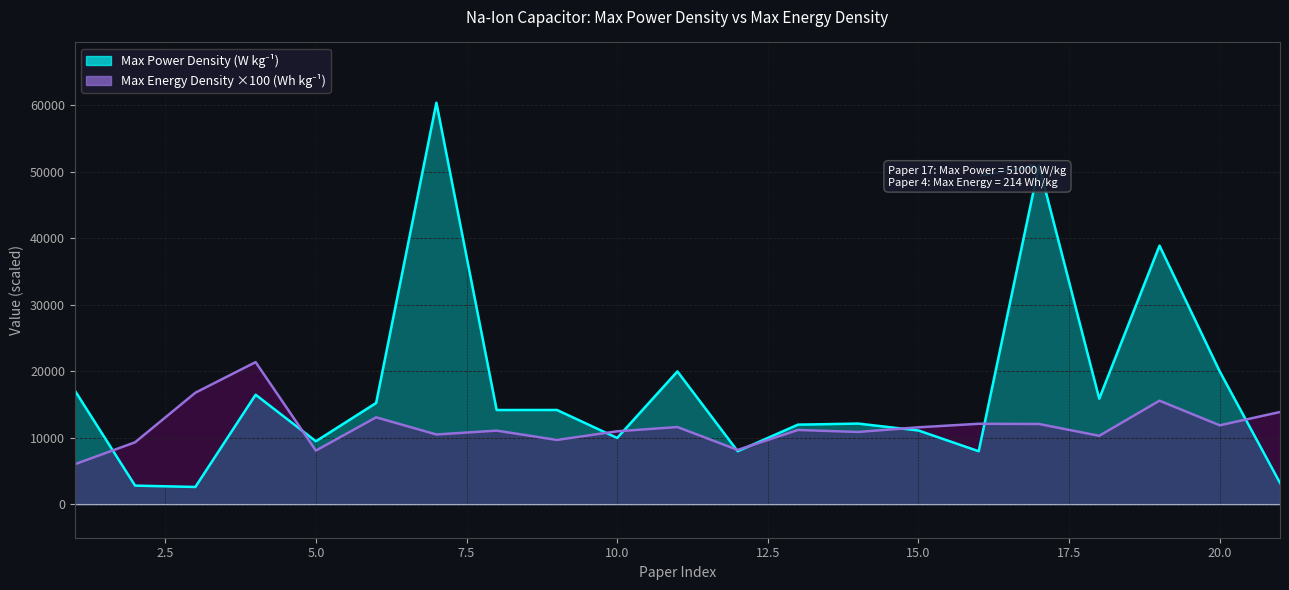

At which category does the chart reach its minimum across all series?

3